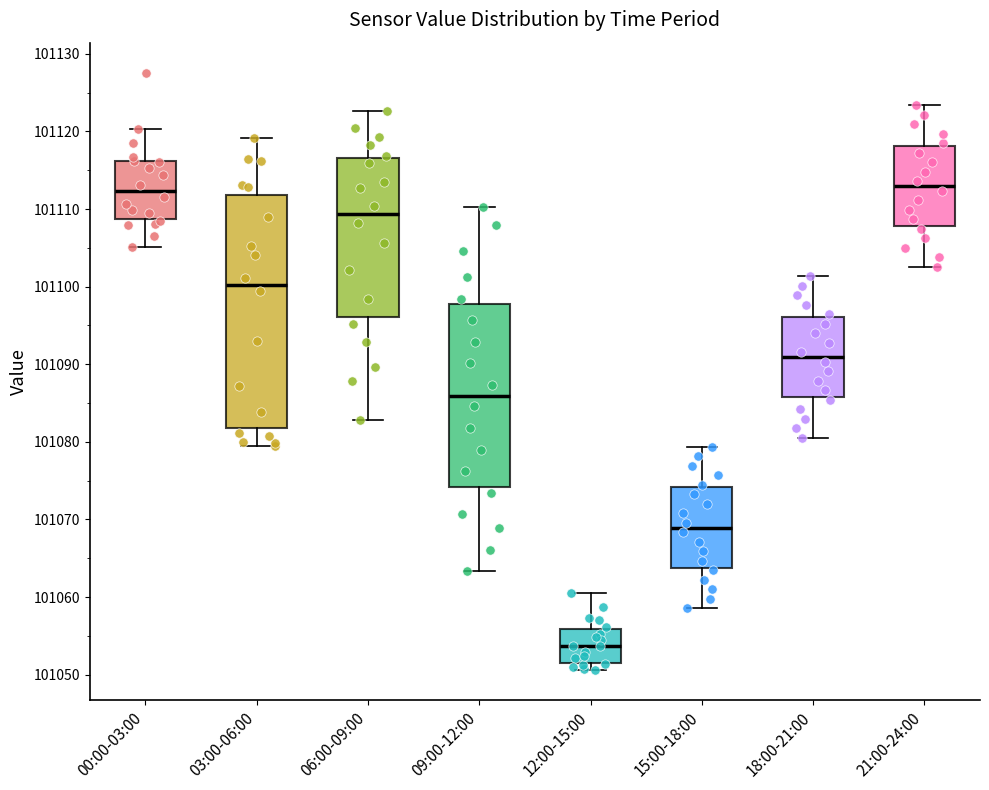

Comparing the boxes themselves (not the whiskers), which one is the tallest?

03:00-06:00